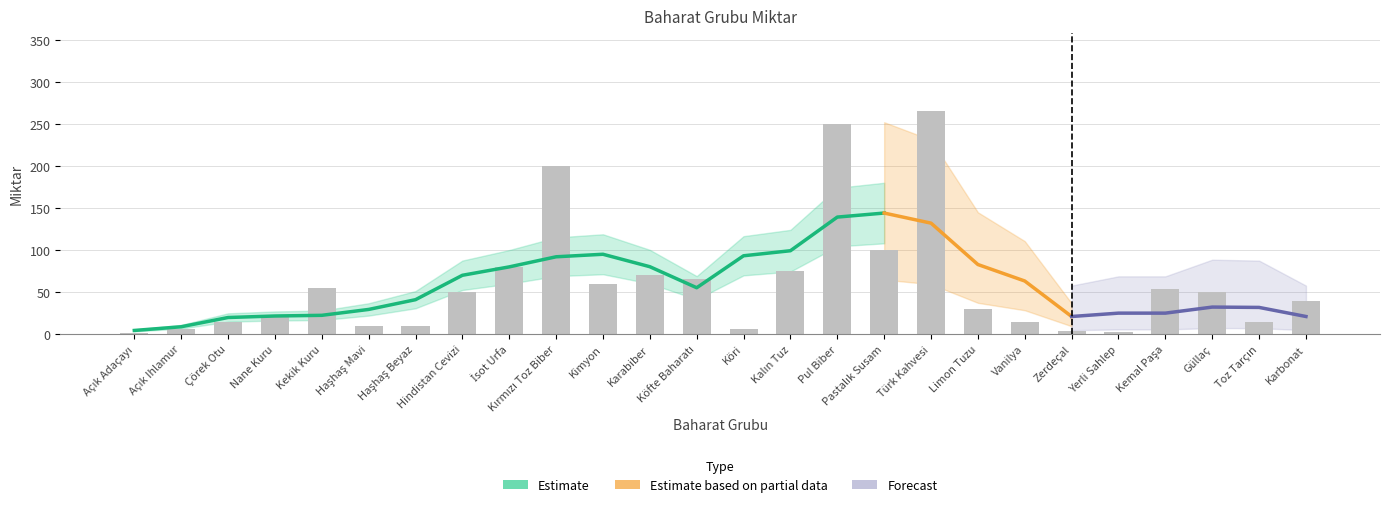

Does the chart contain any negative values?

No